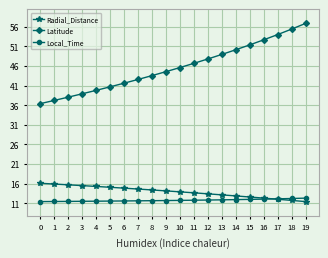

Is it true that Local_Time equals 3.3 at 10?

False